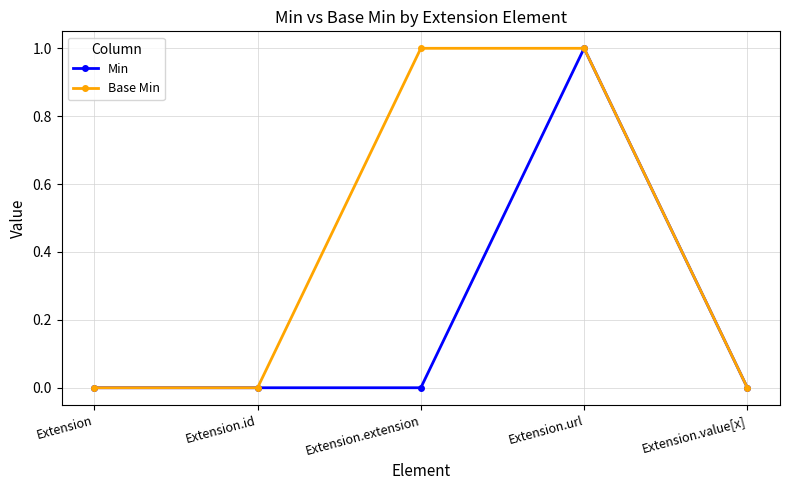

At which label does Min reach its peak?

Extension.url